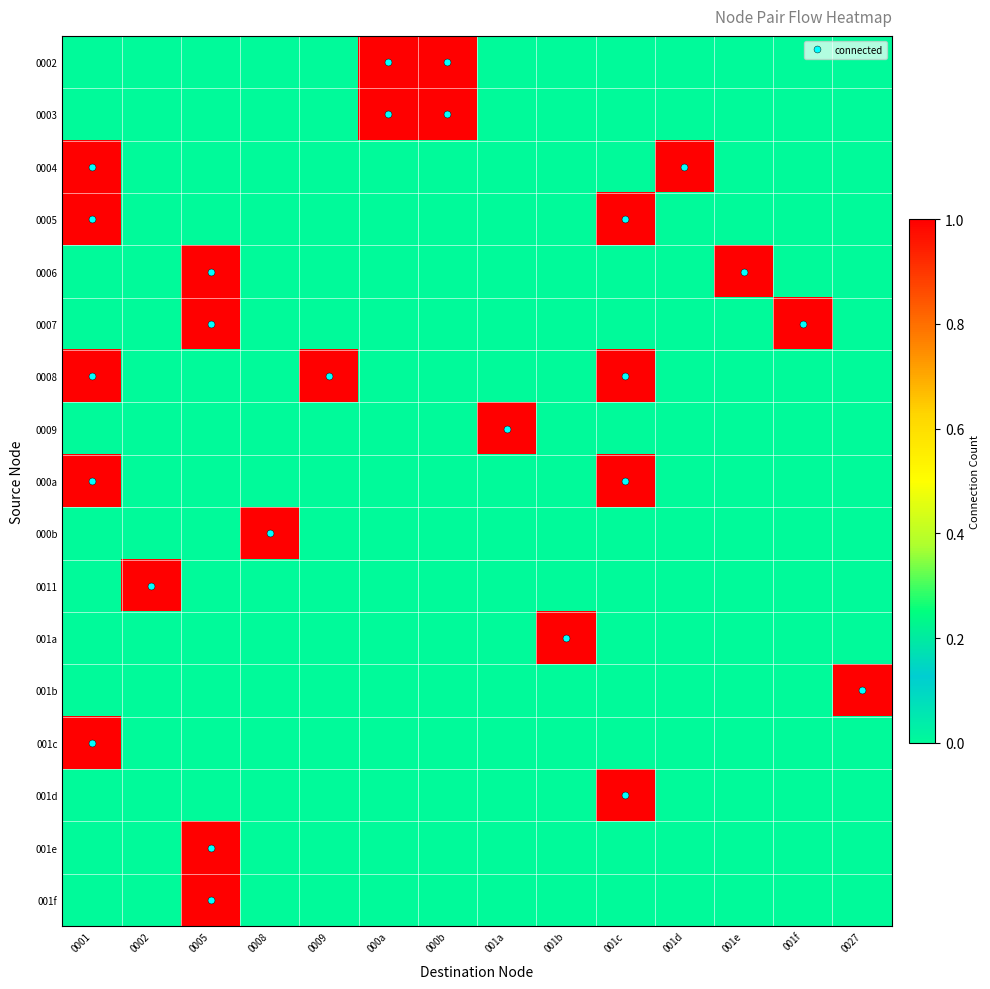

Which series has the largest range (max minus min)?

0002